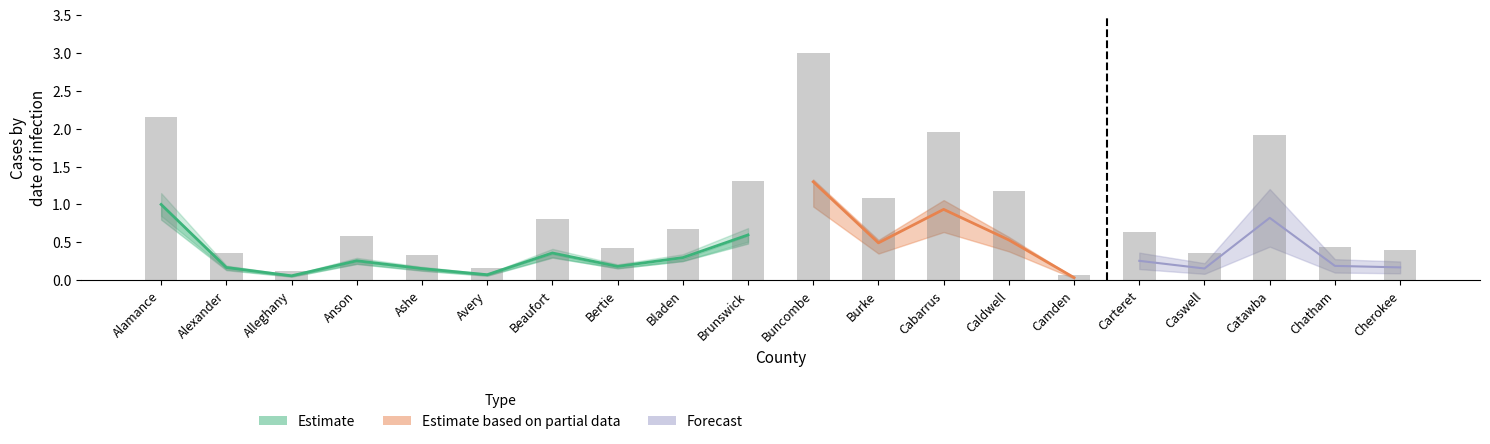

List the labels in order of value, smallest first.

Camden, Alleghany, Avery, Ashe, Alexander, Caswell, Cherokee, Bertie, Chatham, Anson, Carteret, Bladen, Beaufort, Burke, Caldwell, Brunswick, Catawba, Cabarrus, Alamance, Buncombe